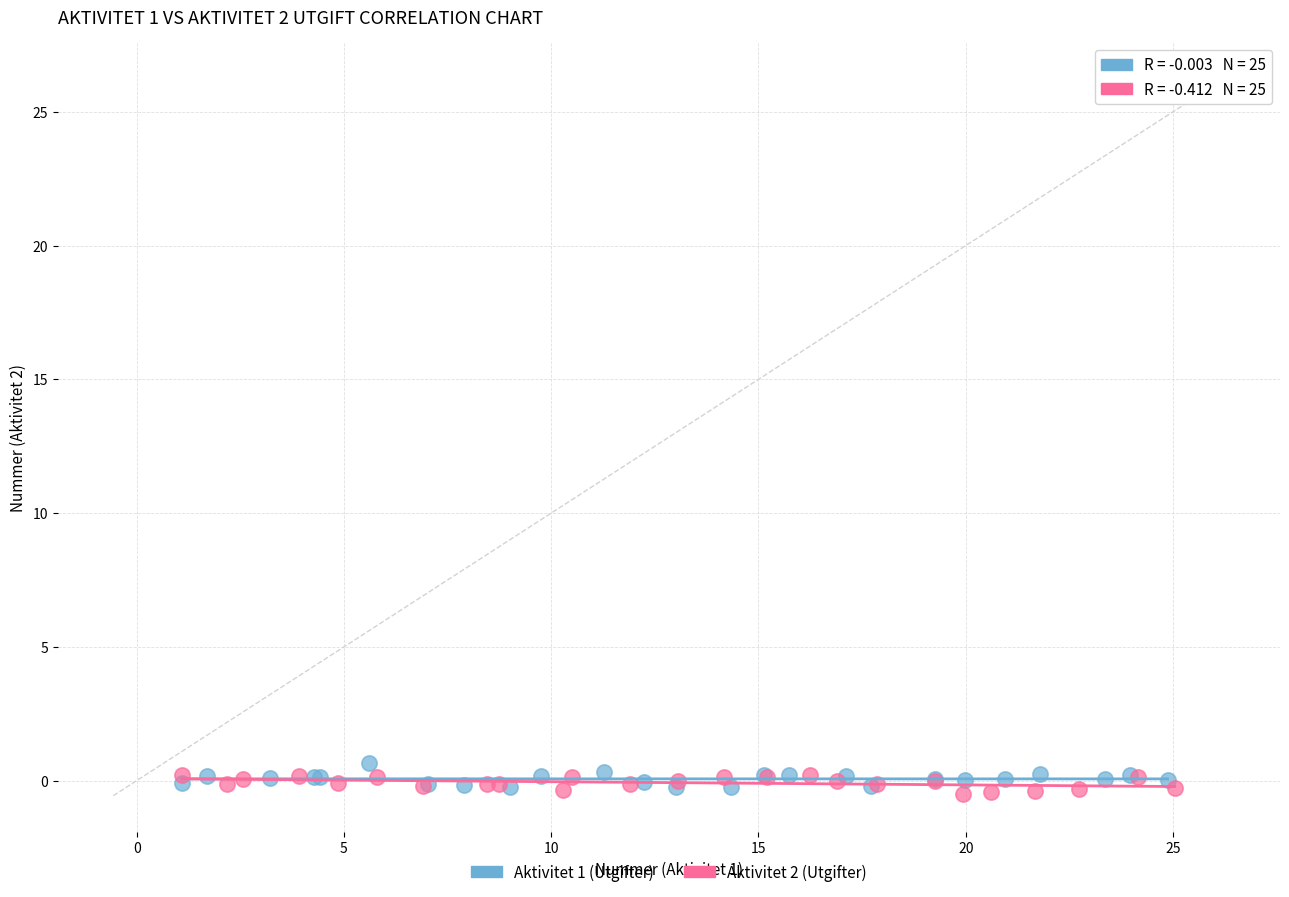

Which series reaches the maximum Y coordinate?

Aktivitet 1 (Utgifter)